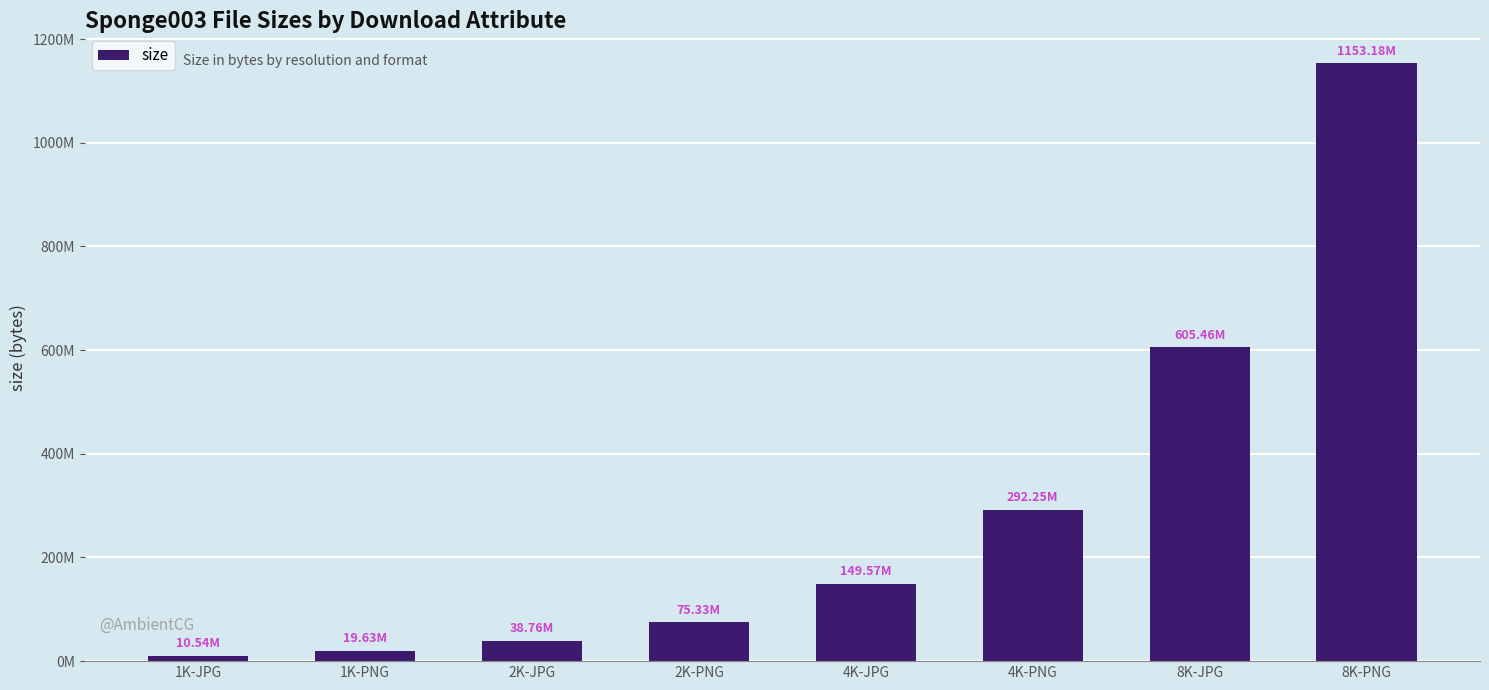

Reading right to left, what are all the values shown in this chart?

8K-PNG=1153178127	8K-JPG=605457169	4K-PNG=292252478	4K-JPG=149571914	2K-PNG=75328609	2K-JPG=38763117	1K-PNG=19628277	1K-JPG=10544667